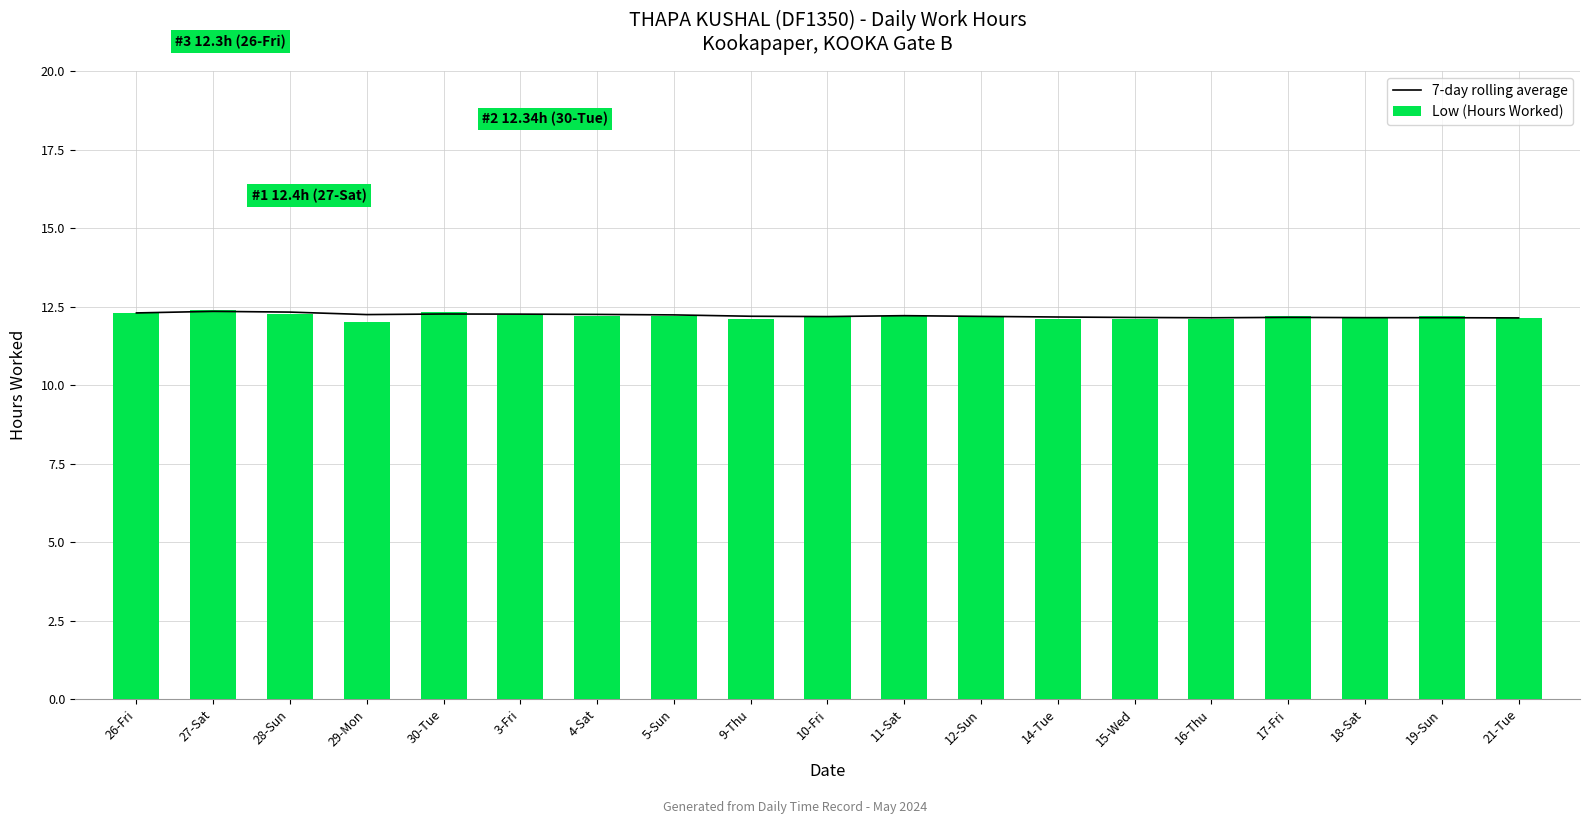

What is the sum of all Low (Hours Worked) values?

231.7